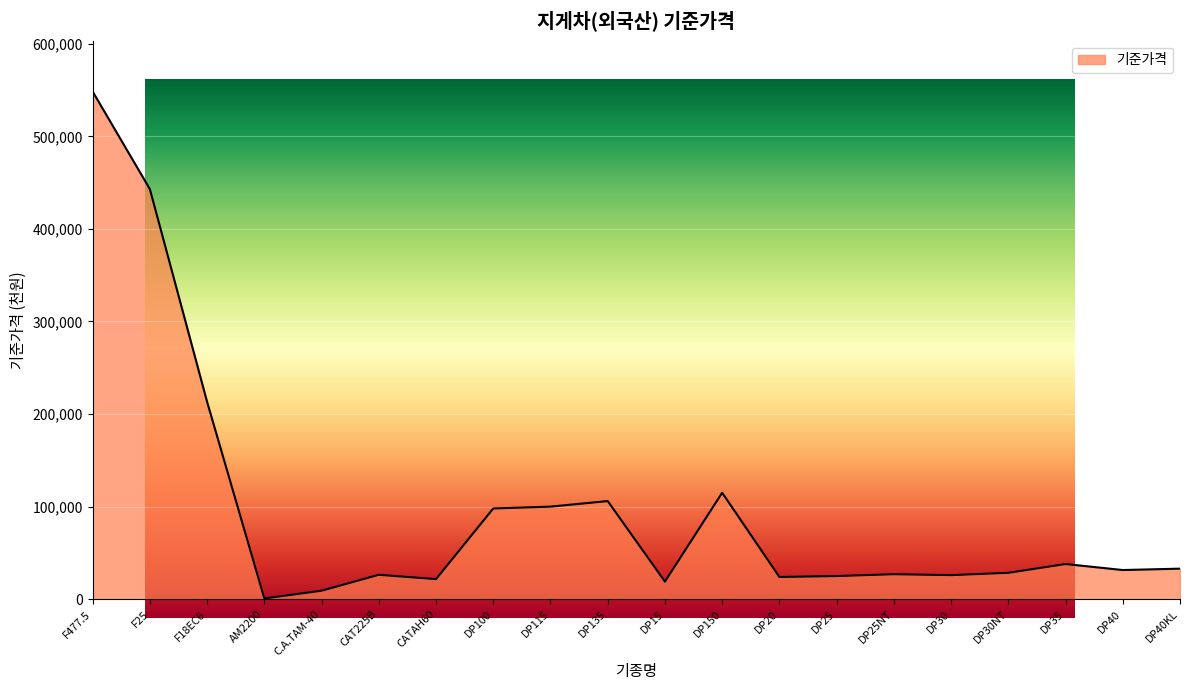

Which category has the highest value across all series?

F477.5